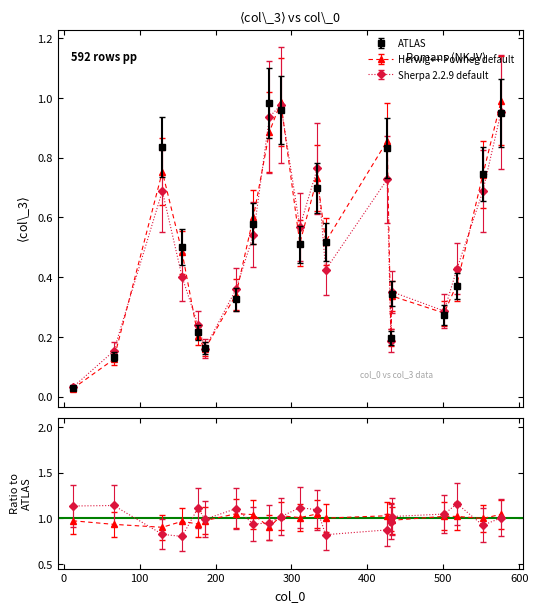

True or false: the data has more than 2 interior local peaks.

True